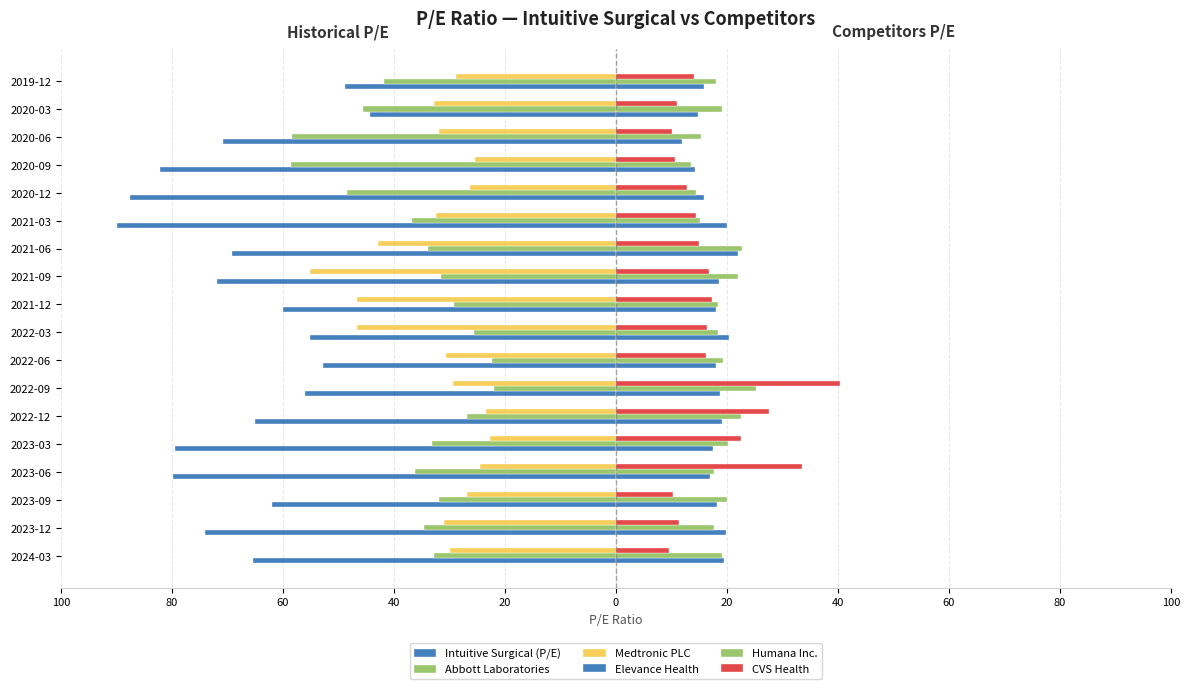

What is the difference between the maximum and minimum values in the Abbott Laboratories series?

36.5